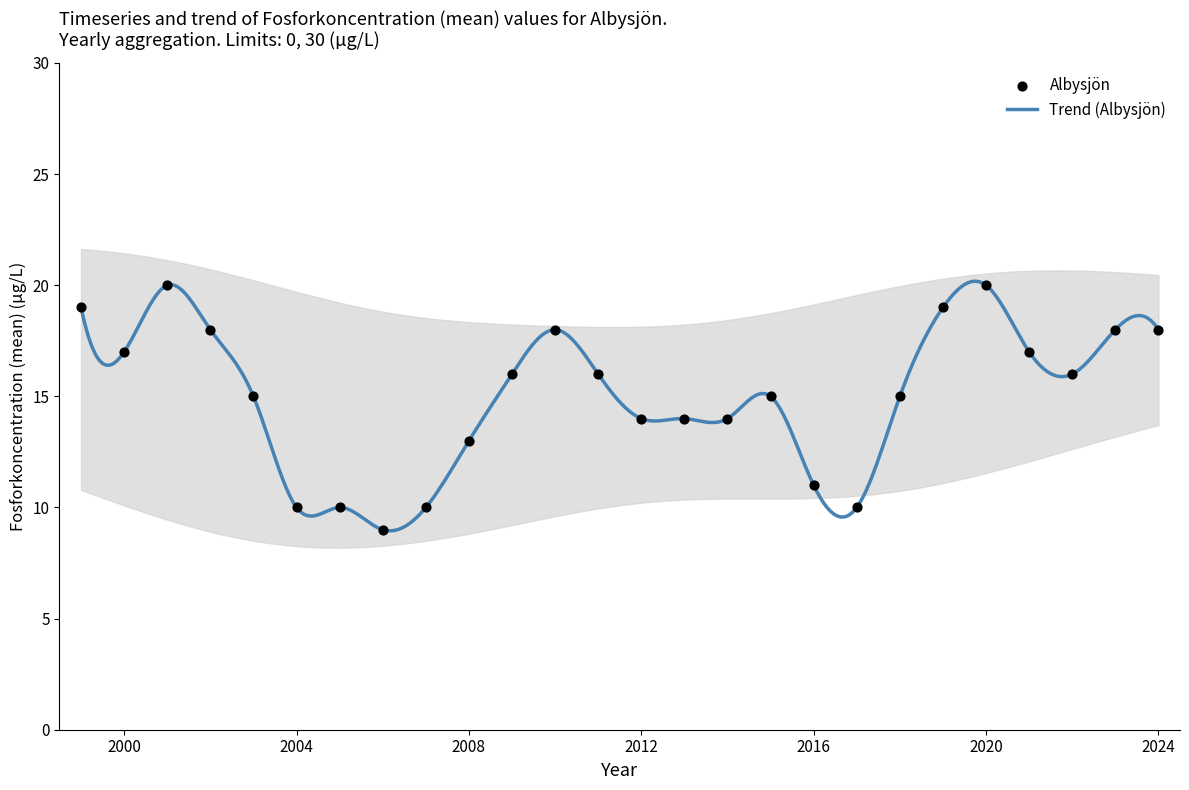

Approximately how many times larger is the value at 2010 compared to 2008?

1.4